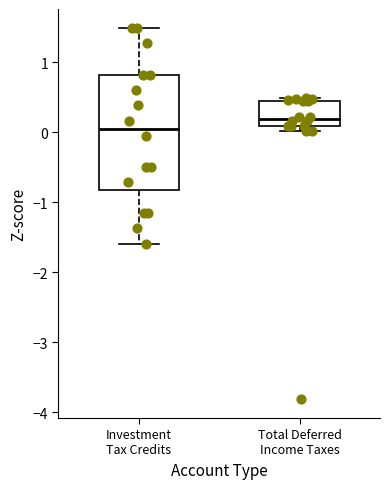

Reading left to right, transcribe this box plot: for each box, give where its median line is, the range the box spans, and where its two whiskers end, as read against the y-axis. The values are not printed on the chart, so give them approximately, as read against the axis.

Investment Tax Credits: median 0.1, box -0.8 to 0.8, whiskers -1.6 to 1.5
Total Deferred Income Taxes: median 0.2, box 0.1 to 0.4, whiskers 0.0 to 0.5